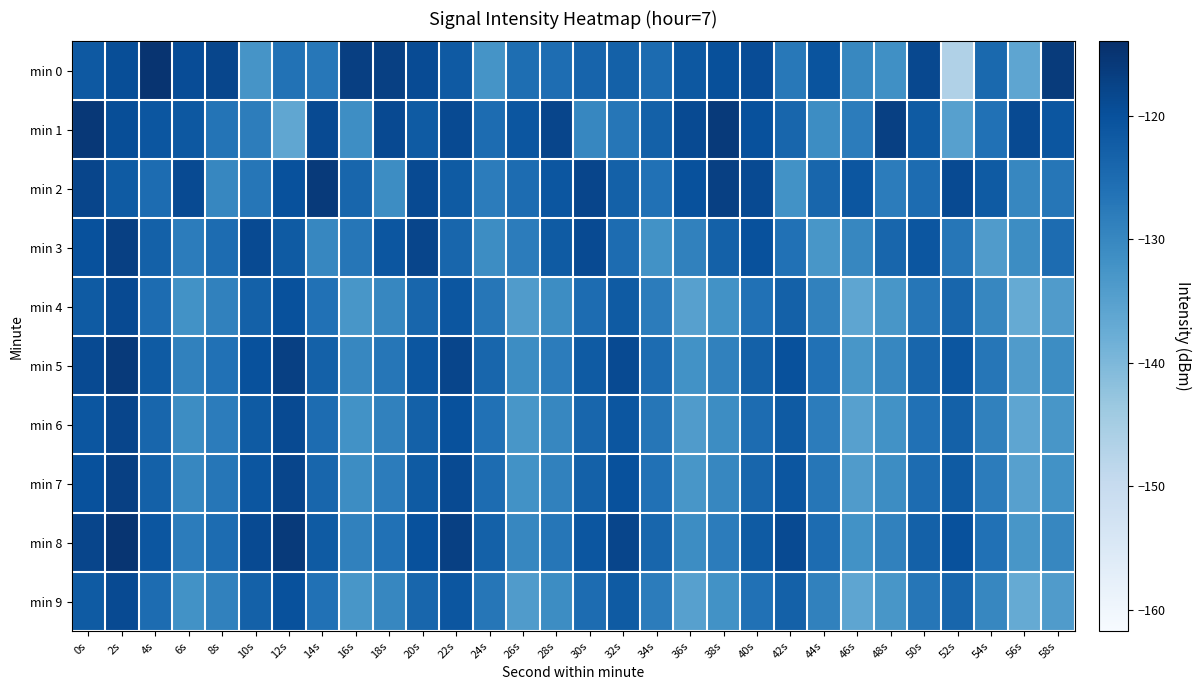

At which category does the chart reach its minimum across all series?

52s